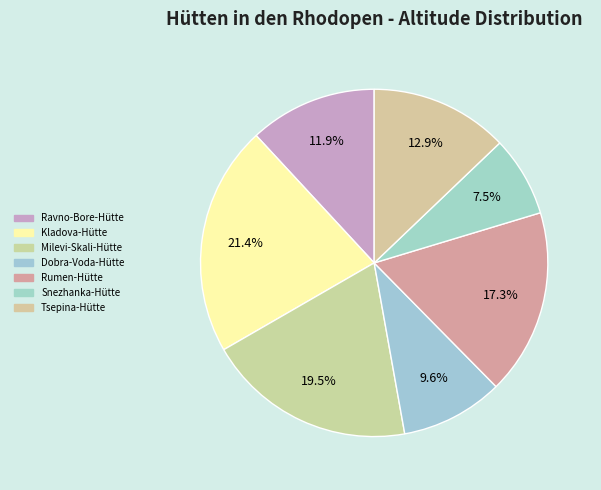

How many segments does this pie chart have?

7